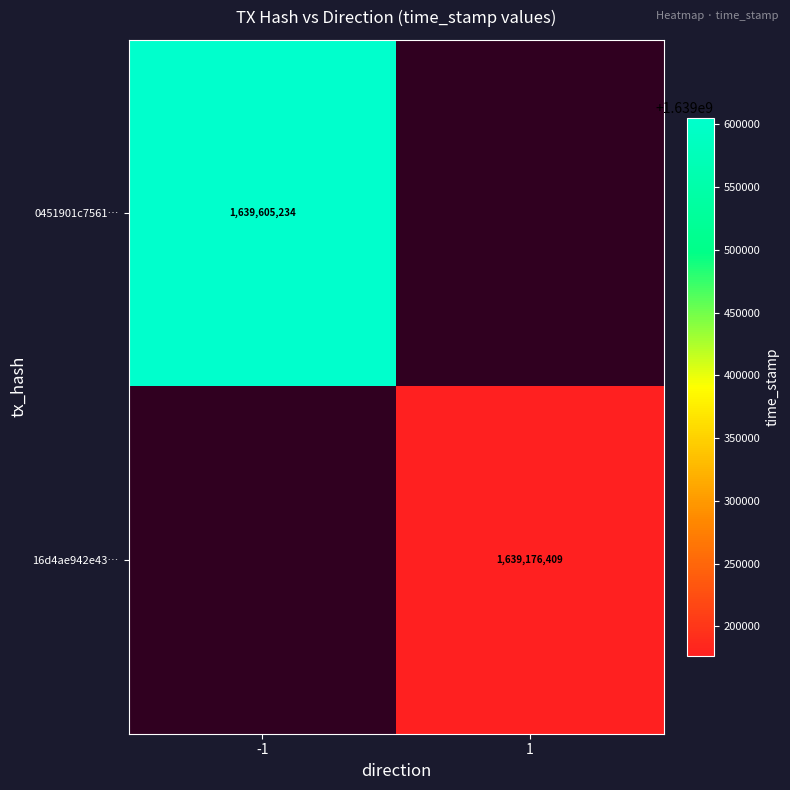

Which label corresponds to the smallest value in the chart?

1